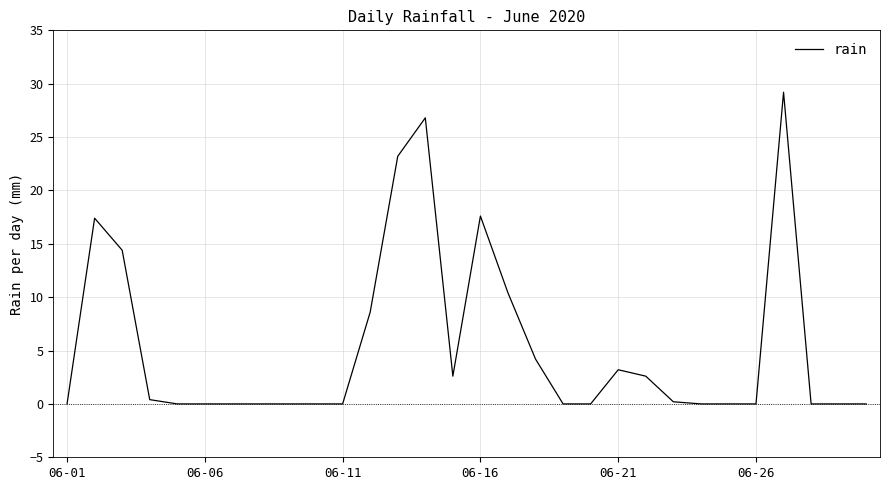

What is the greatest value displayed?

29.2